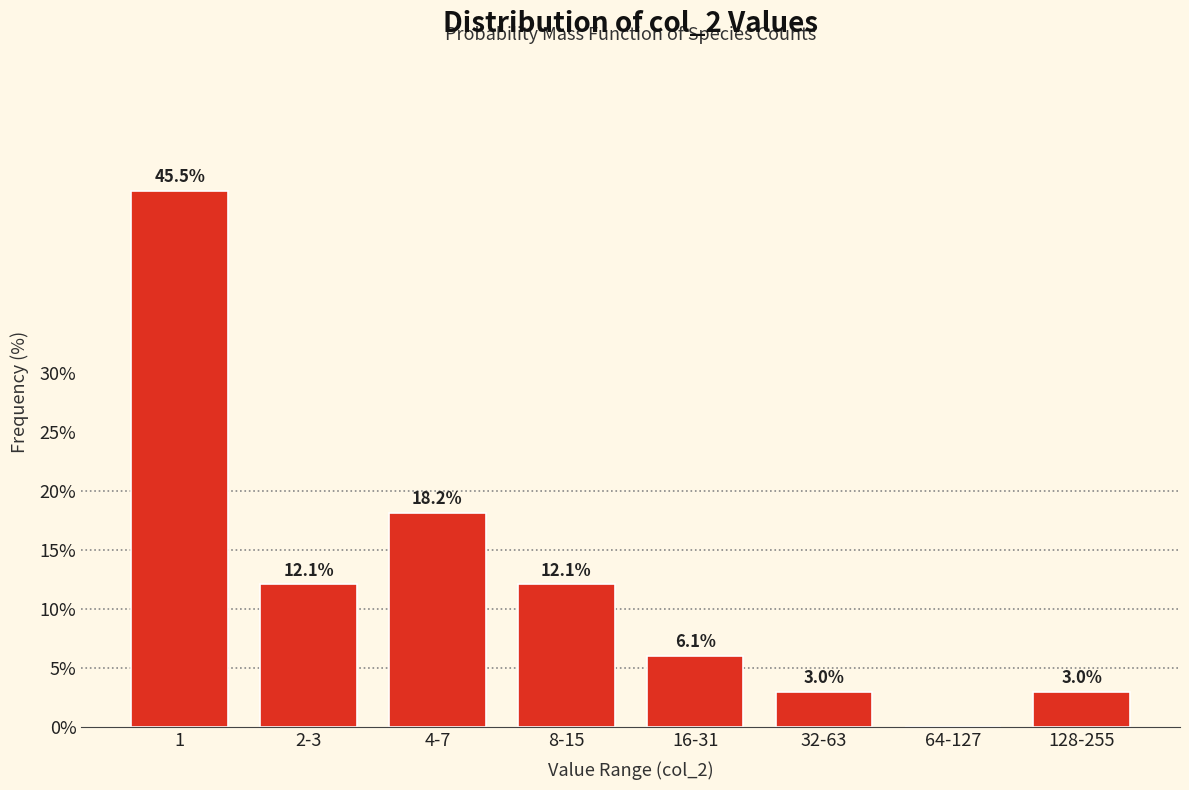

Reading left to right, extract all data points from this chart.

1=45.5	2-3=12.1	4-7=18.2	8-15=12.1	16-31=6.1	32-63=3.0	64-127=0.0	128-255=3.0